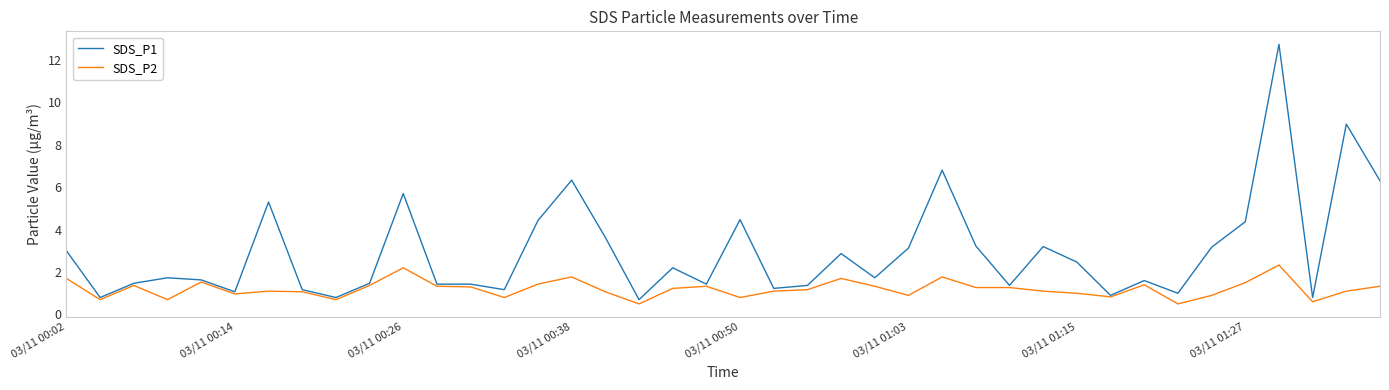

What is the sum of all SDS_P1 values?

118.6